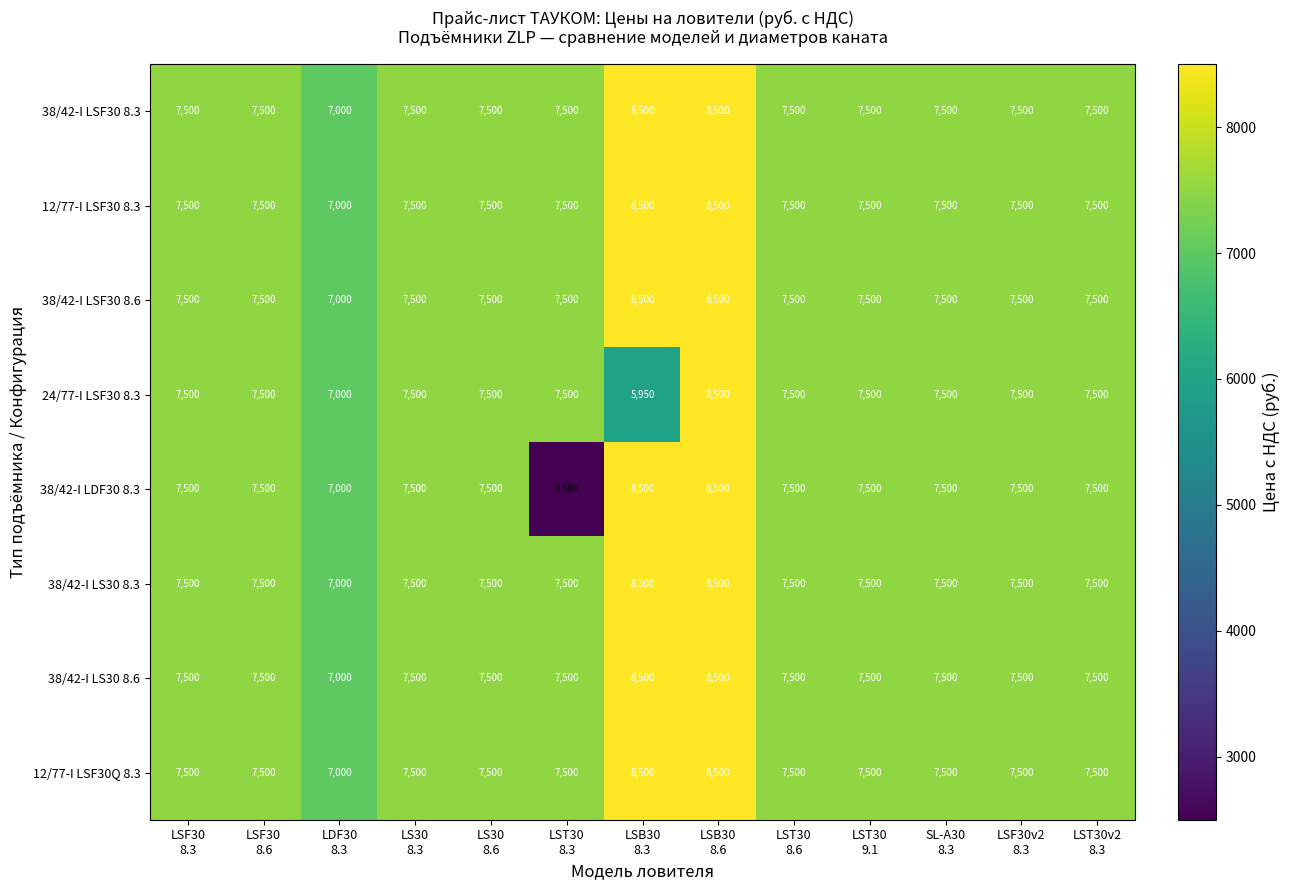

What is the difference between the maximum and second lowest values in the 12/77-I LSF30 8.3 series?

1000